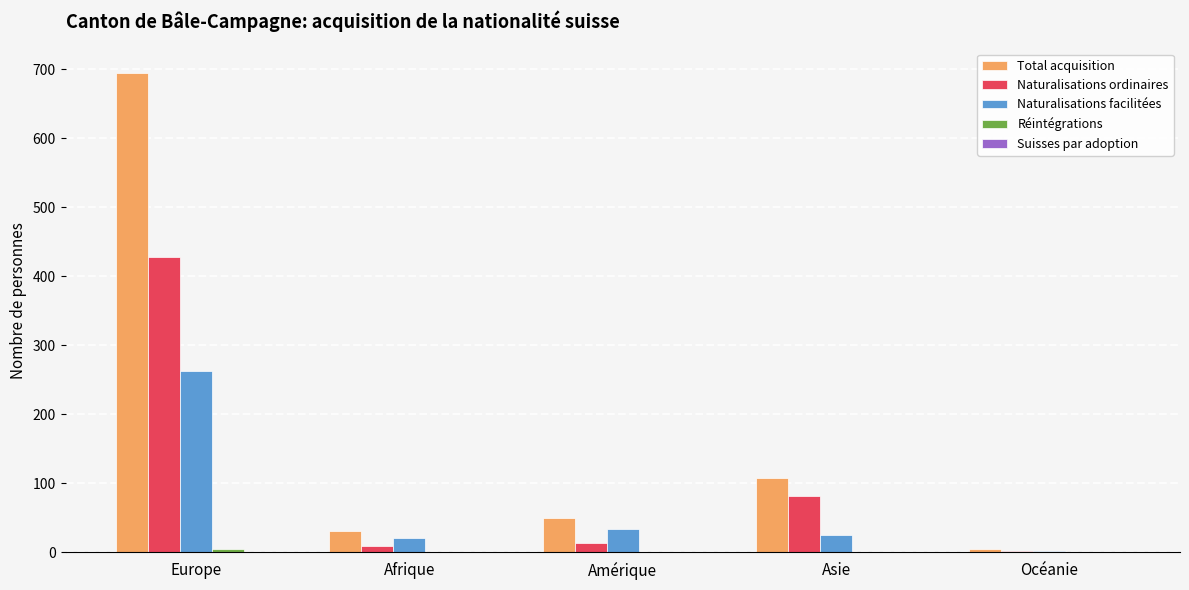

What is the highest value of the Naturalisations facilitées series?

262